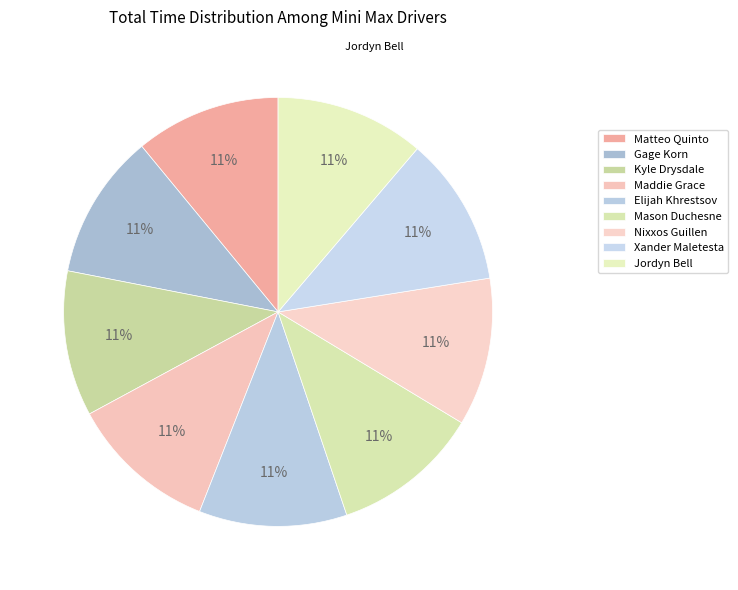

How many segments does this pie chart have?

9